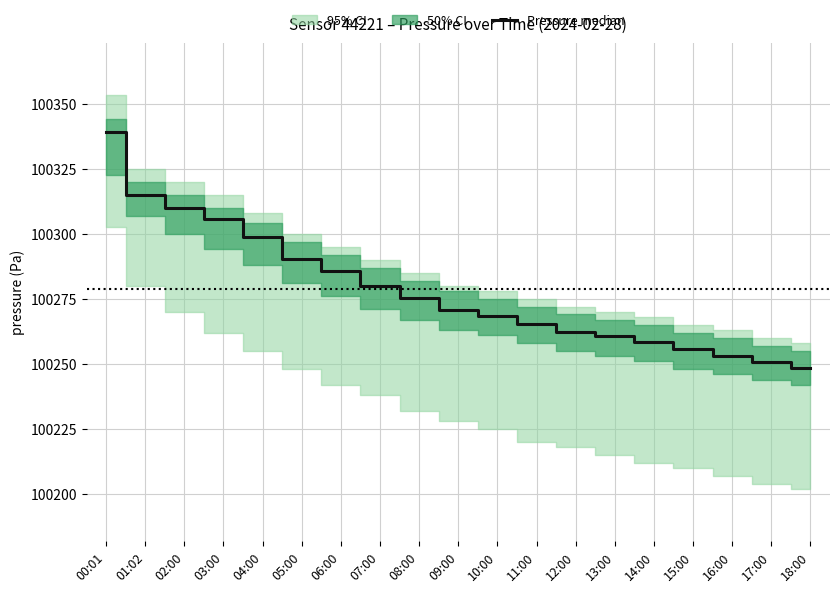

Rank the categories by value from highest to lowest.

00:01, 01:02, 02:00, 03:00, 04:00, 05:00, 06:00, 07:00, 08:00, 09:00, 10:00, 11:00, 12:00, 13:00, 14:00, 15:00, 16:00, 17:00, 18:00